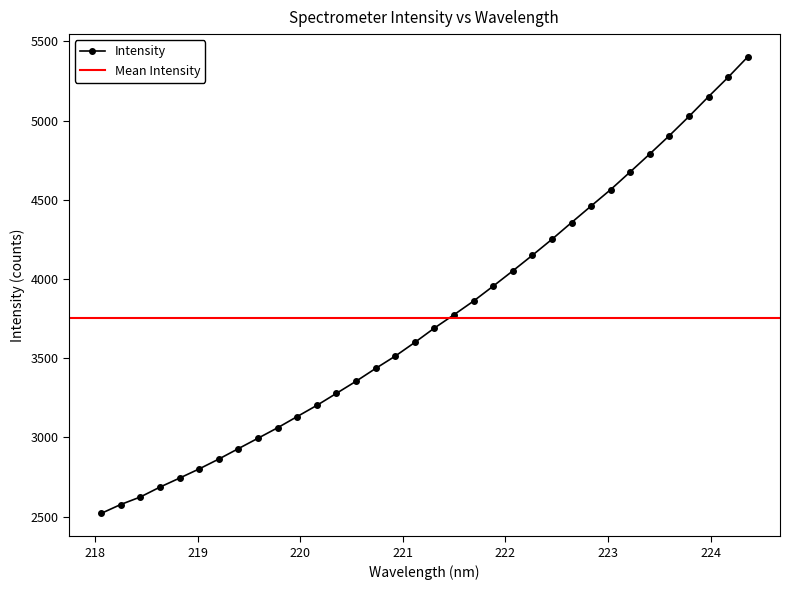

How many data points are less than 3689?

17